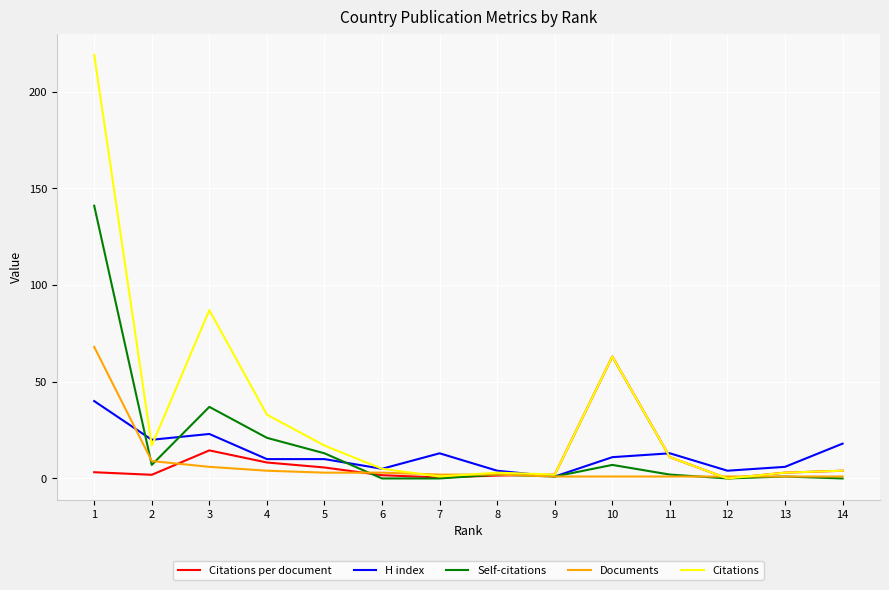

Which series has the largest total across all categories?

Citations